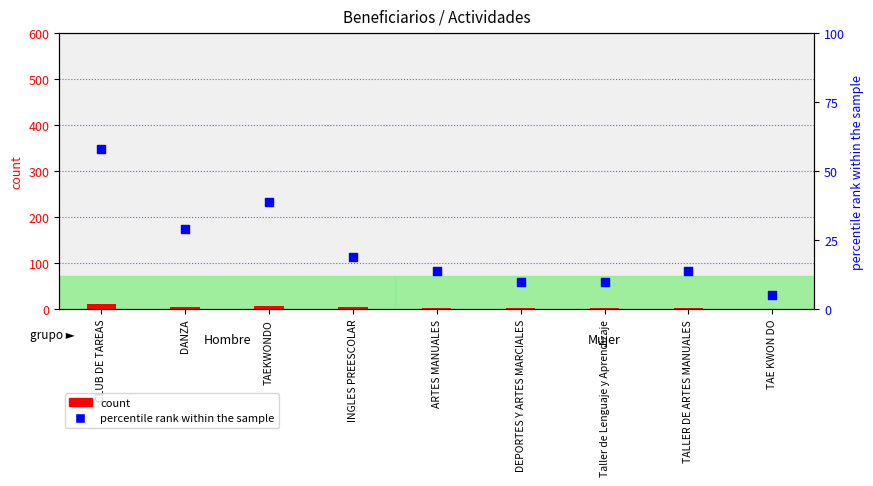

Is the value of count at Taller de Lenguaje y Aprendizaje greater than the value of percentile rank within the sample at TAEKWONDO?

No